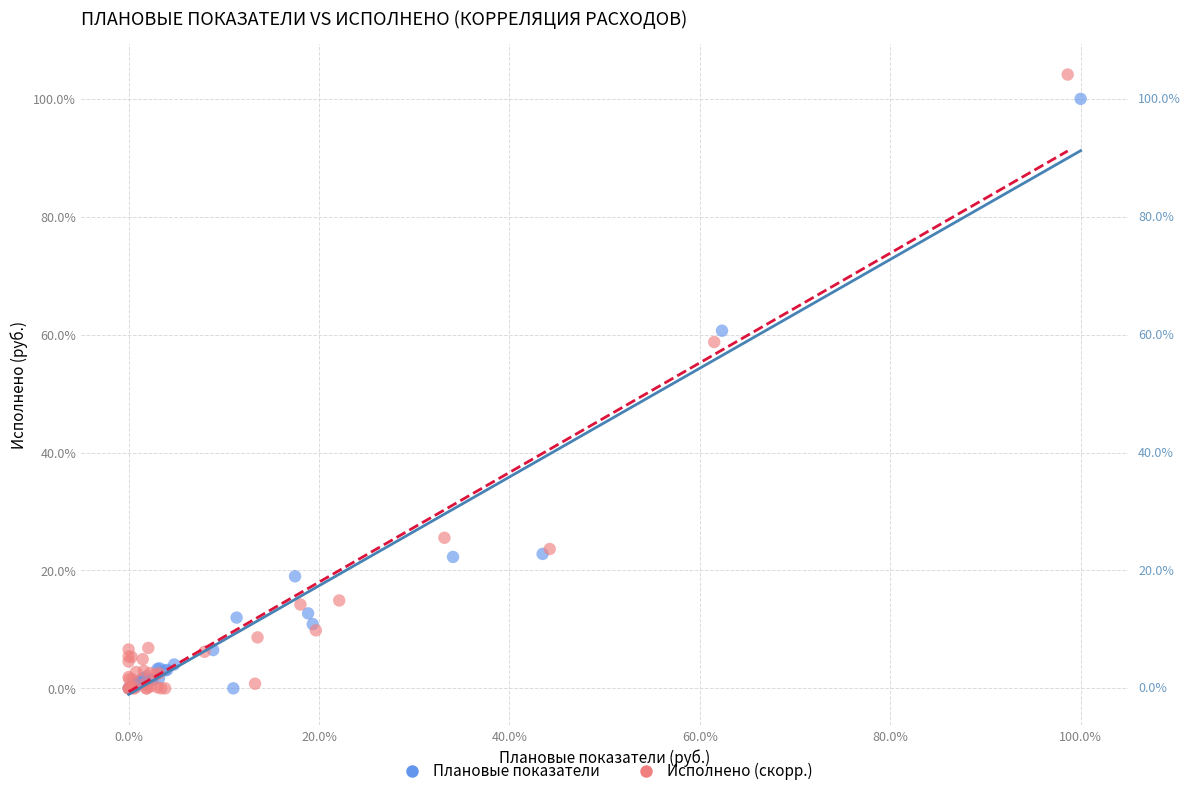

Which series contains the highest Y value?

Исполнено (скорр.)